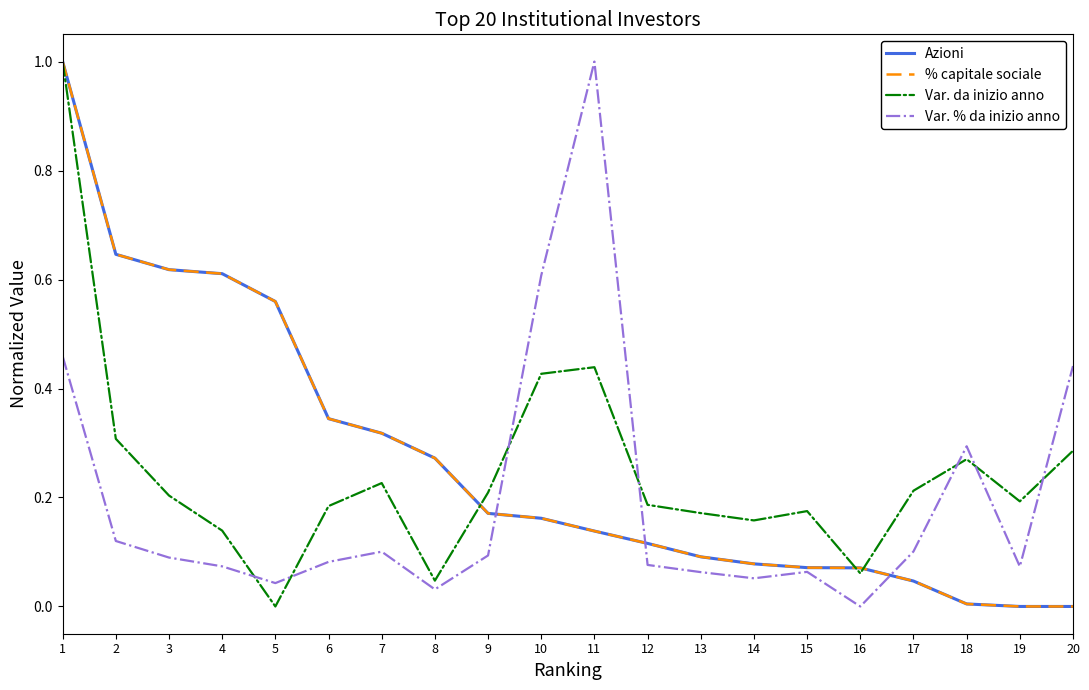

Reading right to left, what are all the values shown in this chart?

Azioni: 20=0.0	19=0.0	18=0.0	17=0.0	16=0.1	15=0.1	14=0.1	13=0.1	12=0.1	11=0.1	10=0.2	9=0.2	8=0.3	7=0.3	6=0.3	5=0.6	4=0.6	3=0.6	2=0.6	1=1.0
% capitale sociale: 20=0.0	19=0.0	18=0.0	17=0.0	16=0.1	15=0.1	14=0.1	13=0.1	12=0.1	11=0.1	10=0.2	9=0.2	8=0.3	7=0.3	6=0.3	5=0.6	4=0.6	3=0.6	2=0.6	1=1.0
Var. da inizio anno: 20=0.3	19=0.2	18=0.3	17=0.2	16=0.1	15=0.2	14=0.2	13=0.2	12=0.2	11=0.4	10=0.4	9=0.2	8=0.0	7=0.2	6=0.2	5=0.0	4=0.1	3=0.2	2=0.3	1=1.0
Var. % da inizio anno: 20=0.4	19=0.1	18=0.3	17=0.1	16=0.0	15=0.1	14=0.1	13=0.1	12=0.1	11=1.0	10=0.6	9=0.1	8=0.0	7=0.1	6=0.1	5=0.0	4=0.1	3=0.1	2=0.1	1=0.5